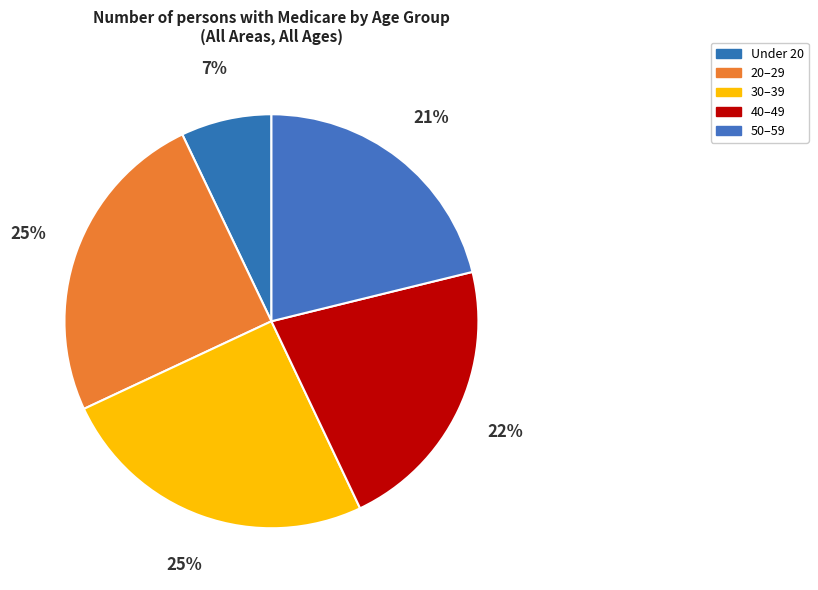

Count the number of slices in the pie.

5